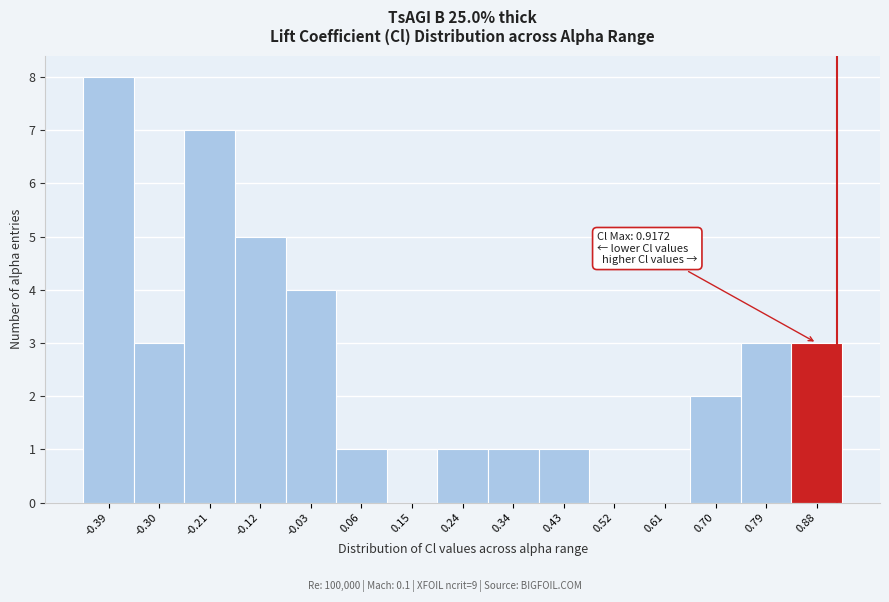

Over which range of the x-axis is the bar tallest?

-0.44 to -0.35